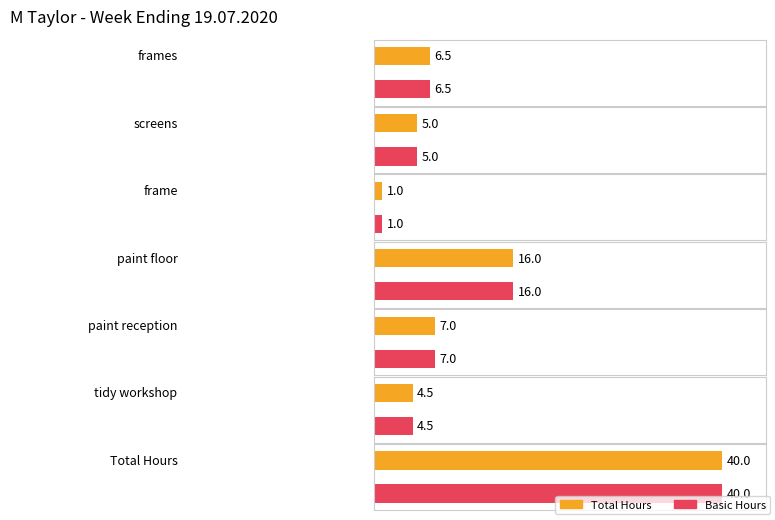

At which label is Total closest to 20?

paint floor